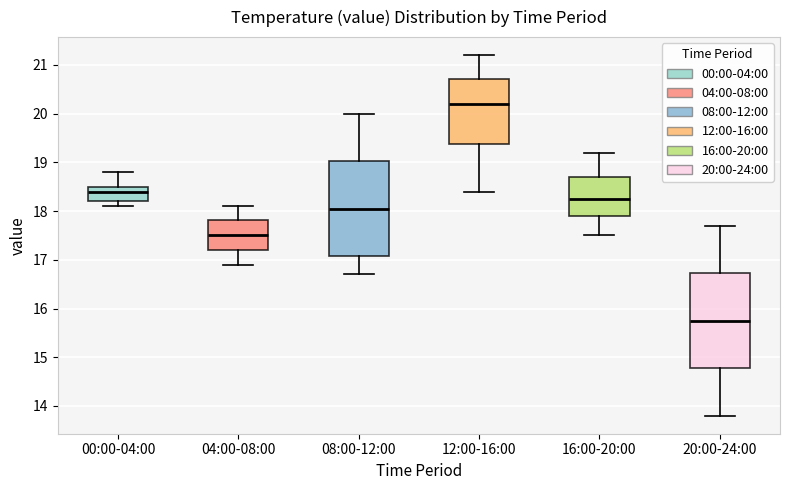

Where is the lower edge of the box for 16:00-20:00 on the y-axis? The values are not printed on the chart, so give them approximately, as read against the axis.

17.9